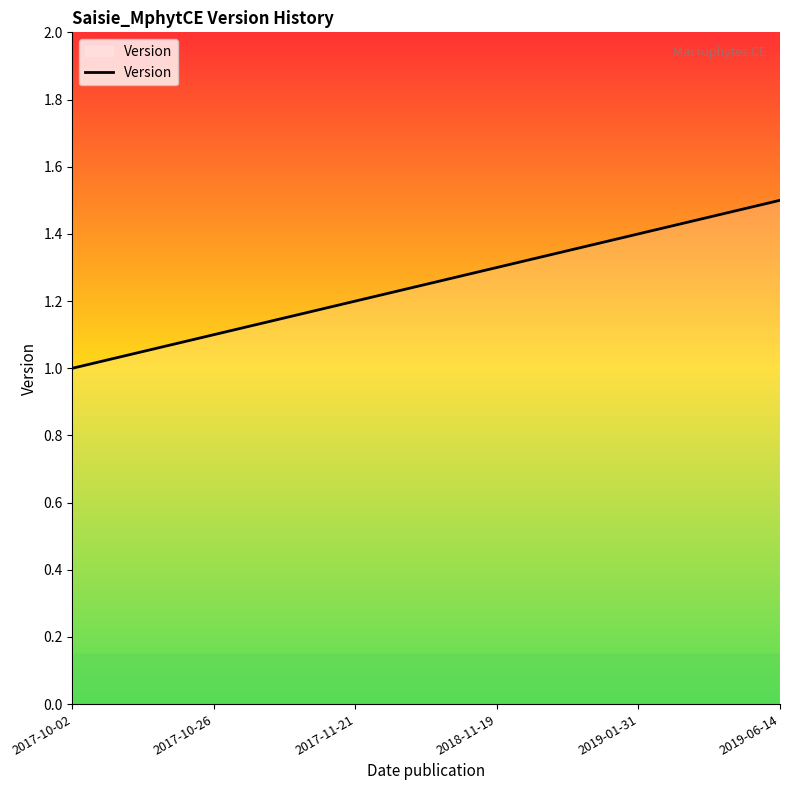

Rank the categories by value from highest to lowest.

2019-06-14, 2019-01-31, 2018-11-19, 2017-11-21, 2017-10-26, 2017-10-02